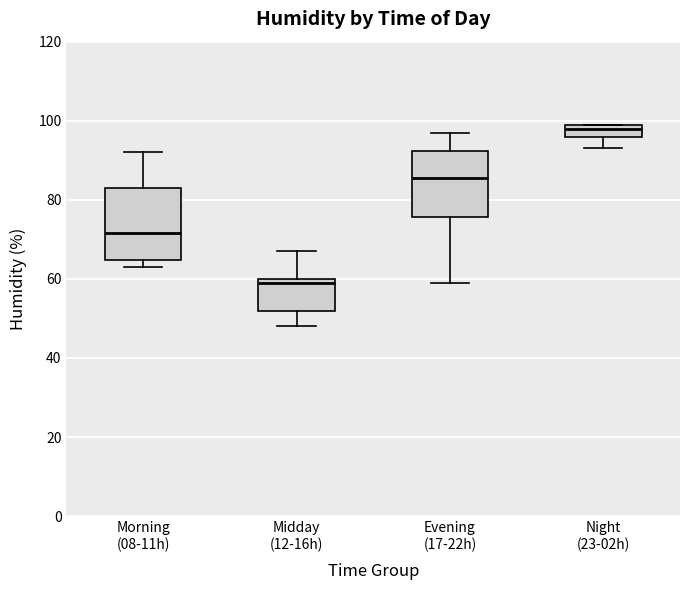

Reading left to right, transcribe this box plot: for each box, give where its median line is, the range the box spans, and where its two whiskers end, as read against the y-axis. The values are not printed on the chart, so give them approximately, as read against the axis.

Morning (08-11h): median 72, box 64 to 84, whiskers 64 (just below the box's lower edge) to 92
Midday (12-16h): median 60 (just below the box's upper edge), box 52 to 60, whiskers 48 to 68
Evening (17-22h): median 86, box 76 to 92, whiskers 60 to 98
Night (23-02h): median 98, box 96 to 100, whiskers 94 to 100